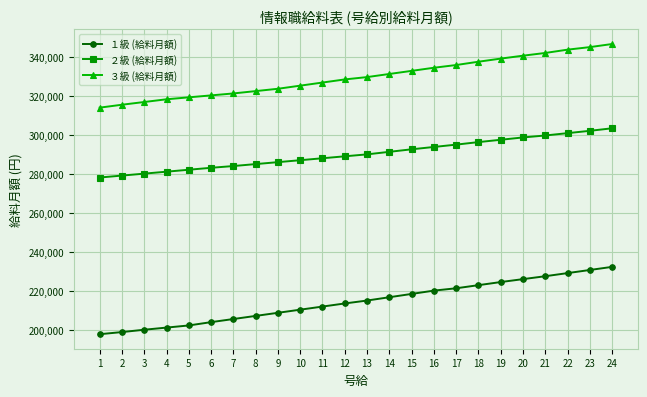

Rank the series by their average value, from lowest to highest.

１級 (給料月額), ２級 (給料月額), ３級 (給料月額)